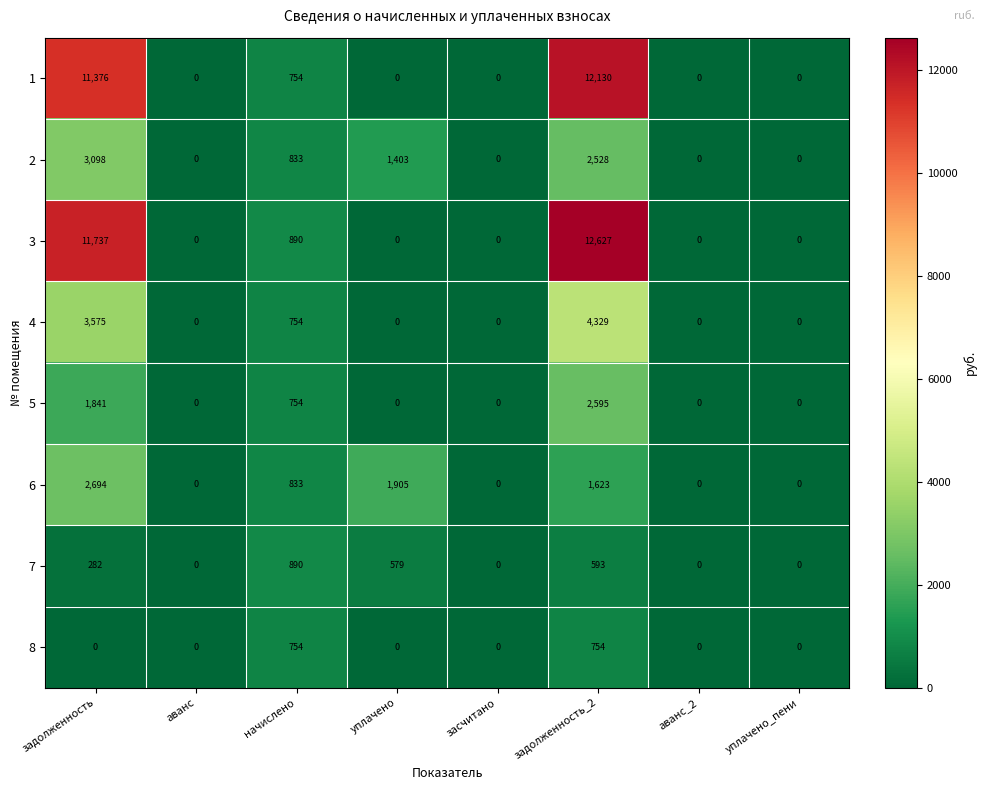

What is the greatest value displayed?

12627